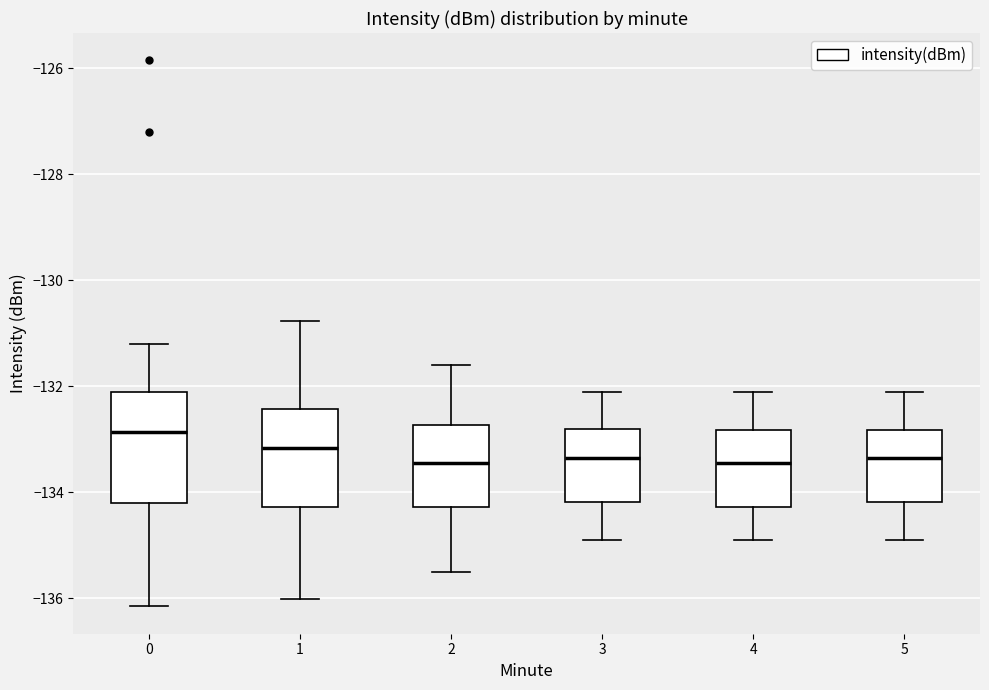

Reading left to right, read every box against the y-axis: the position of its median line, the range the box covers, and the ends of its whiskers. The values are not printed on the chart, so give them approximately, as read against the axis.

0: median -132.8, box -134.2 to -132.0, whiskers -136.2 to -131.2
1: median -133.2, box -134.2 to -132.4, whiskers -136.0 to -130.8
2: median -133.4, box -134.2 to -132.8, whiskers -135.4 to -131.6
3: median -133.4, box -134.2 to -132.8, whiskers -134.8 to -132.0
4: median -133.4, box -134.2 to -132.8, whiskers -134.8 to -132.0
5: median -133.4, box -134.2 to -132.8, whiskers -134.8 to -132.0